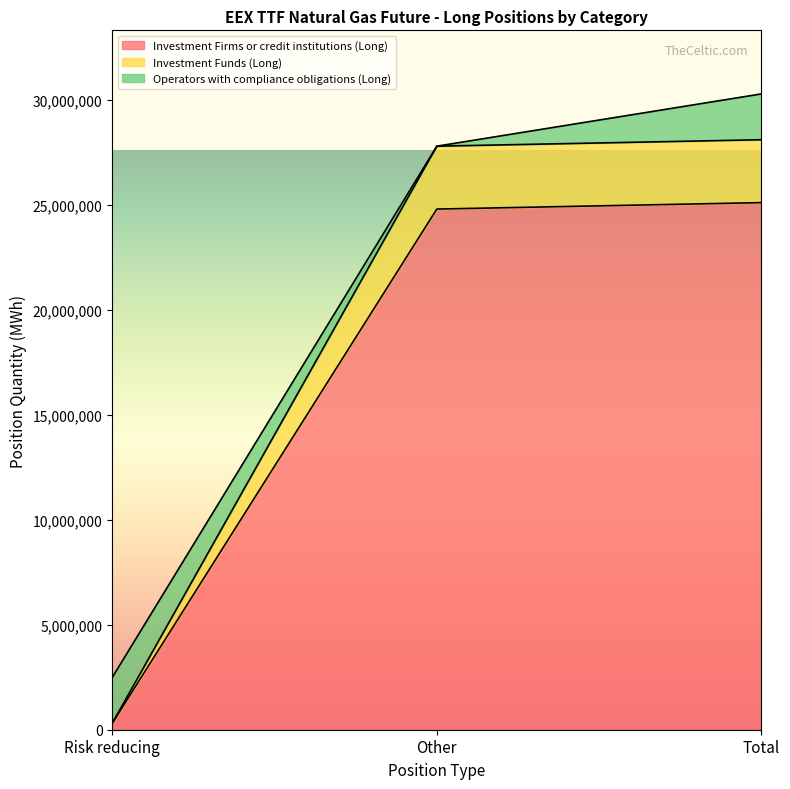

Which category has the lowest value in the Investment Funds (Long) series?

Risk reducing